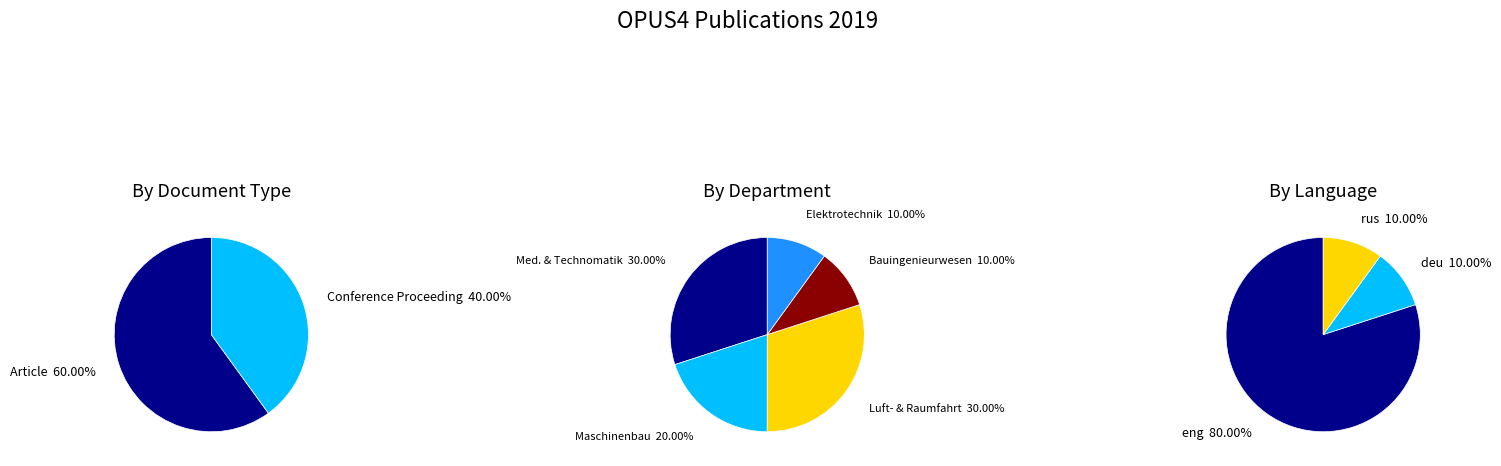

To the nearest percent, what is the combined percentage of Conference Proceeding and Article?

100%